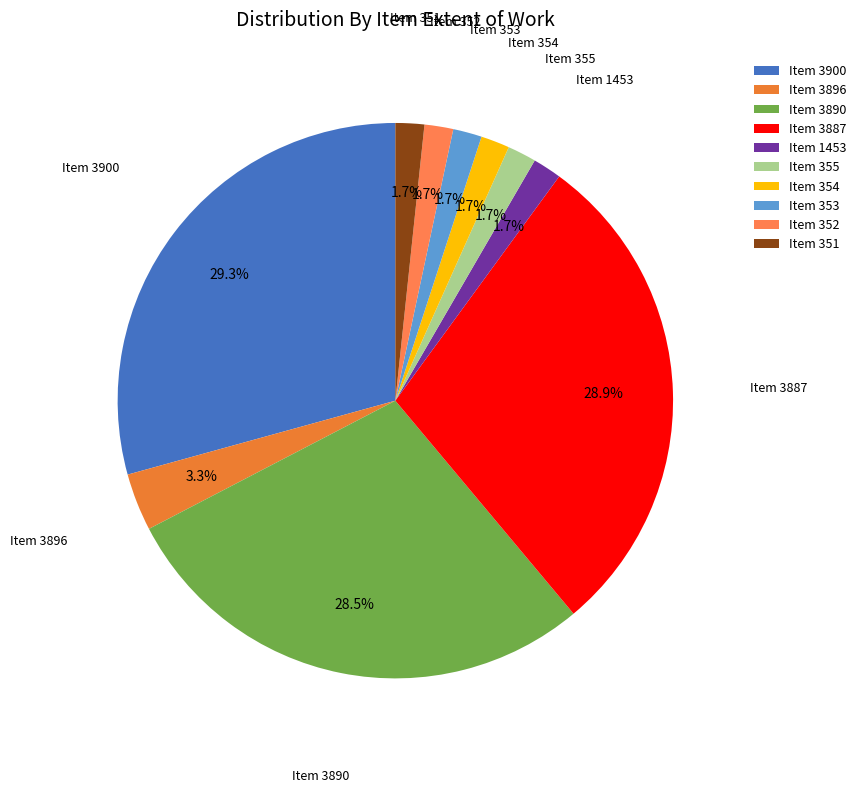

How many slices are in this pie chart?

10